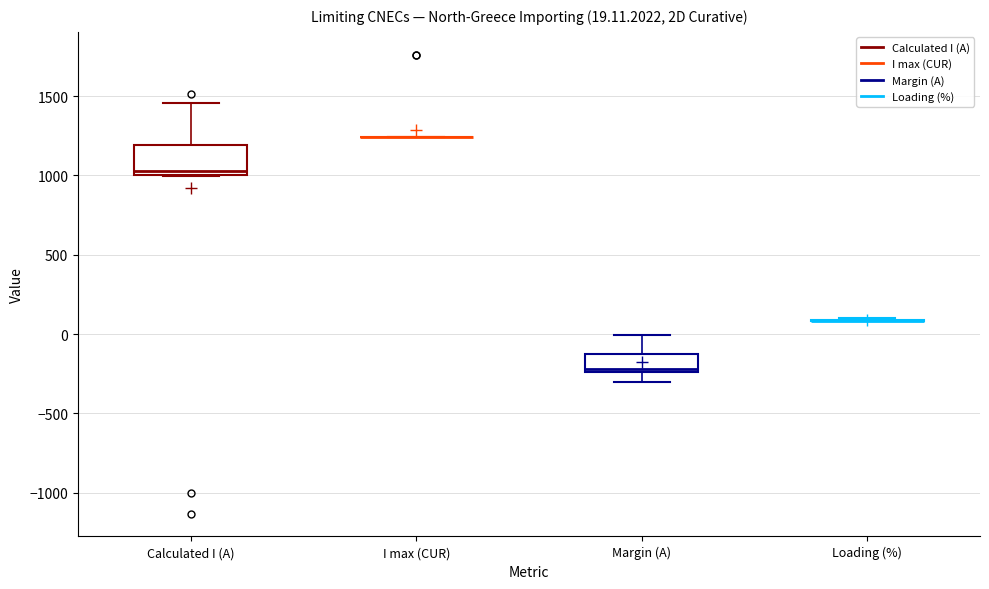

Comparing the boxes themselves (not the whiskers), which one is the tallest?

Calculated I (A)